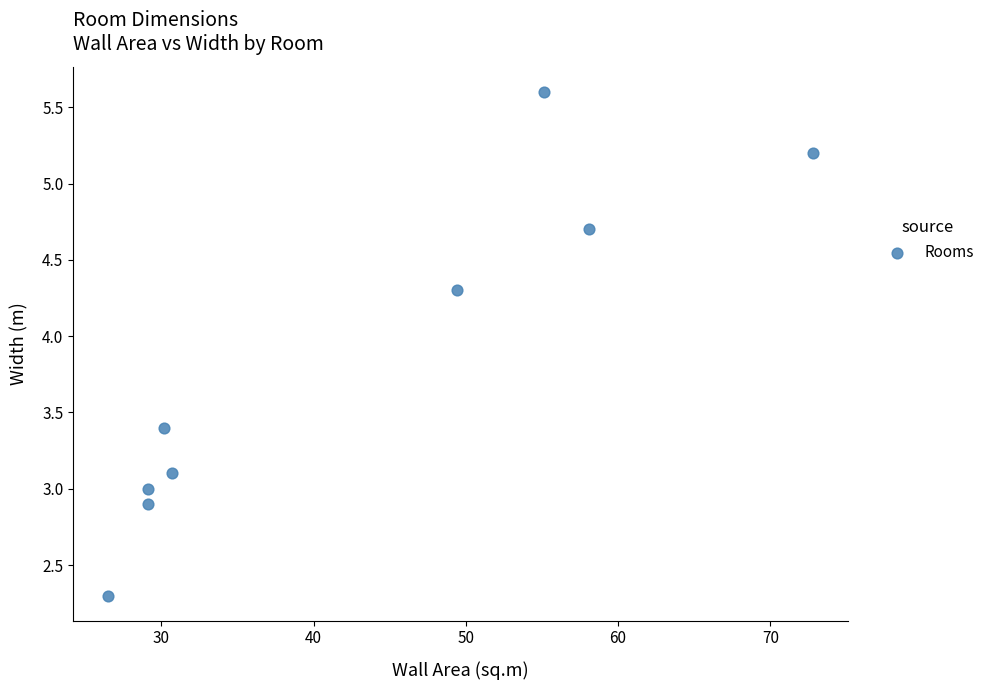

What is the range of Y values (max minus min)?

3.3